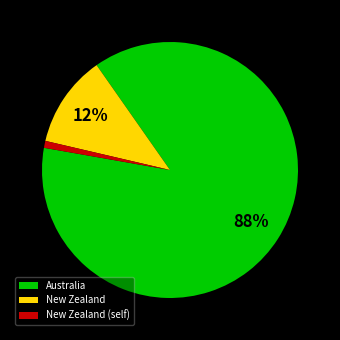

Do Australia and New Zealand together represent more than half of the pie?

Yes